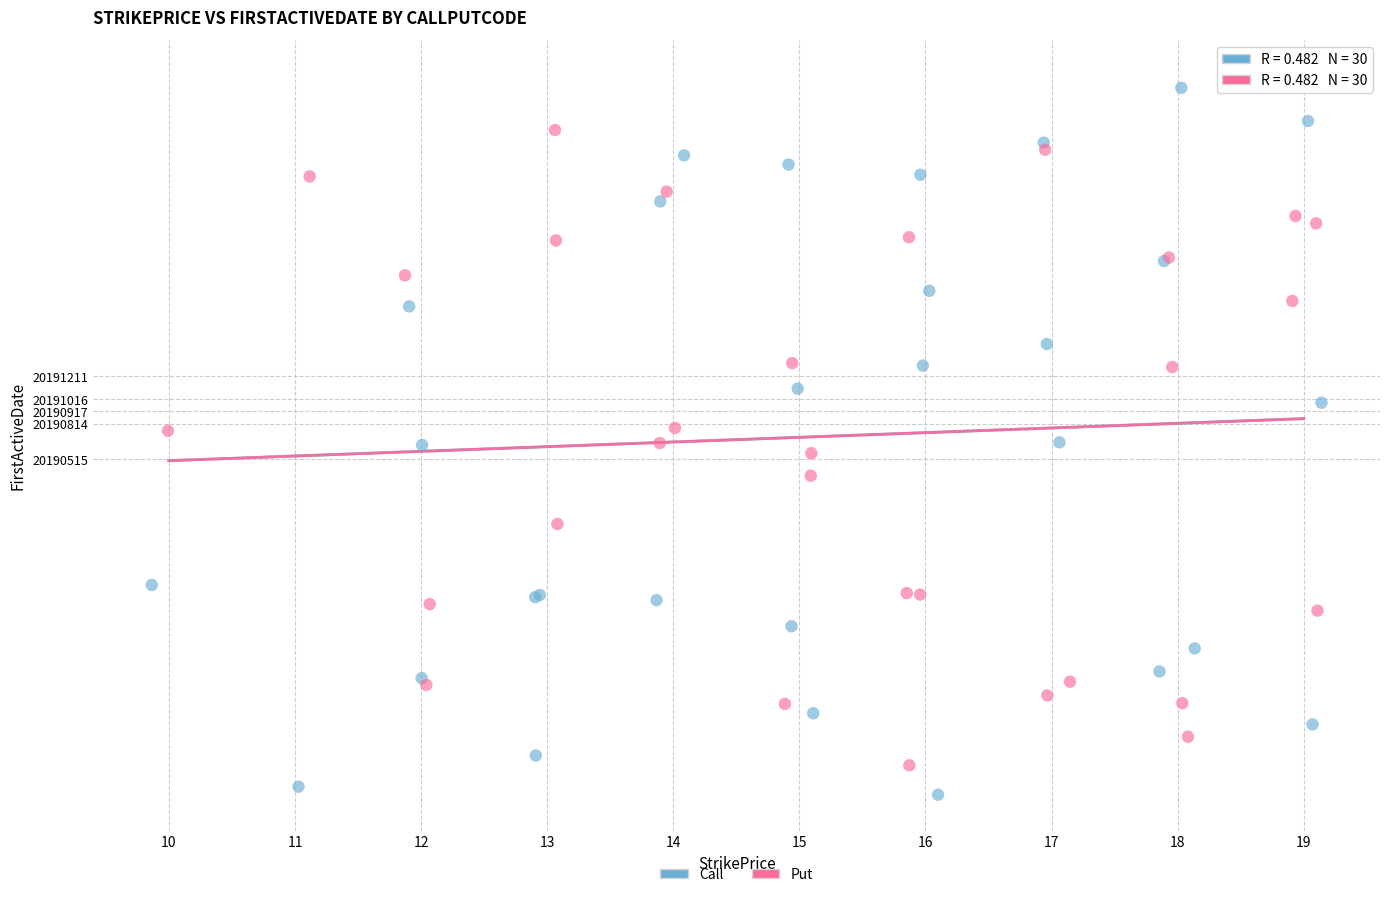

Which series reaches the maximum Y coordinate?

Call